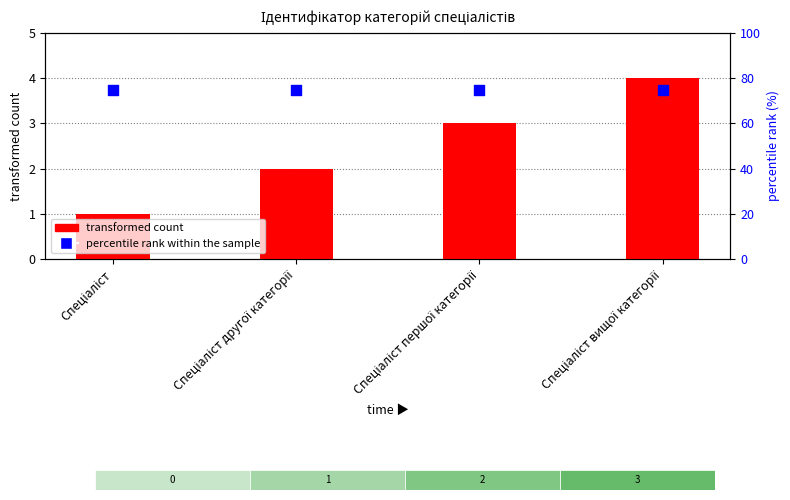

Which series contains the lowest Y value?

transformed count